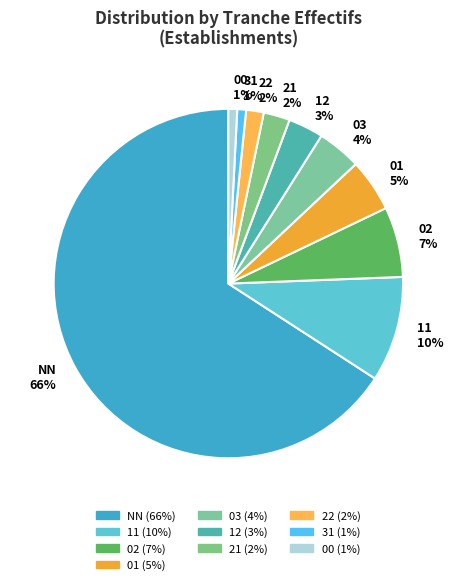

What percentage is the 02 slice, to the nearest percent?

7%